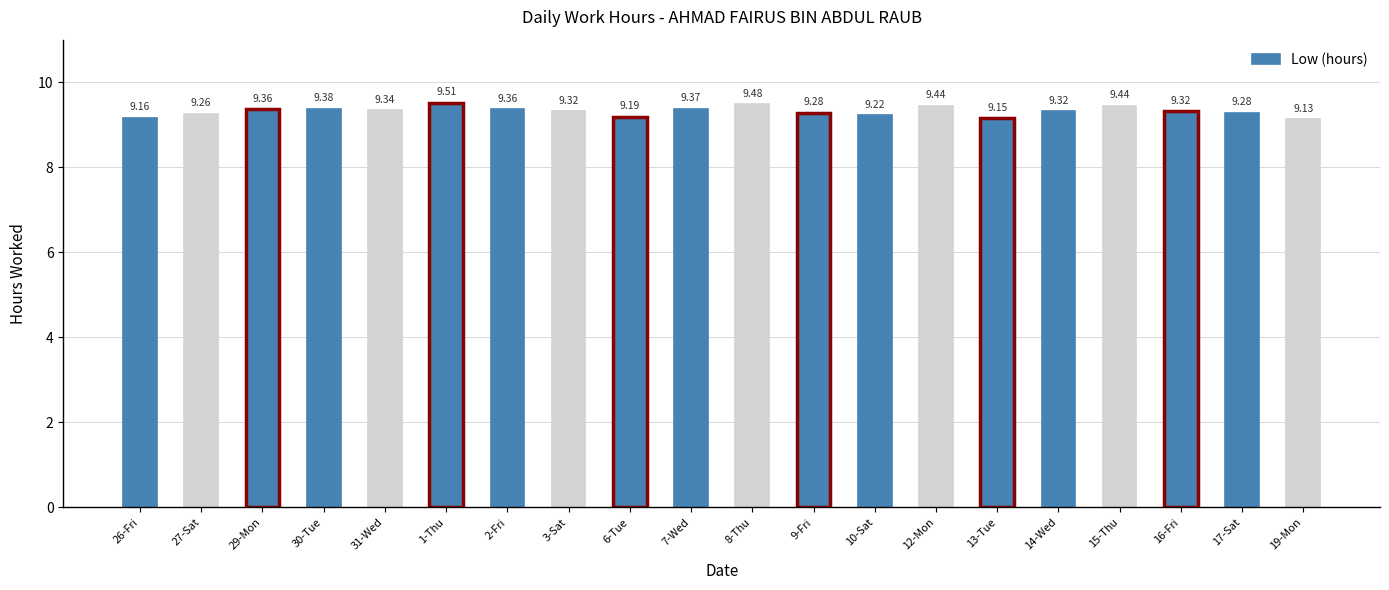

What is the maximum value shown in the chart?

9.5